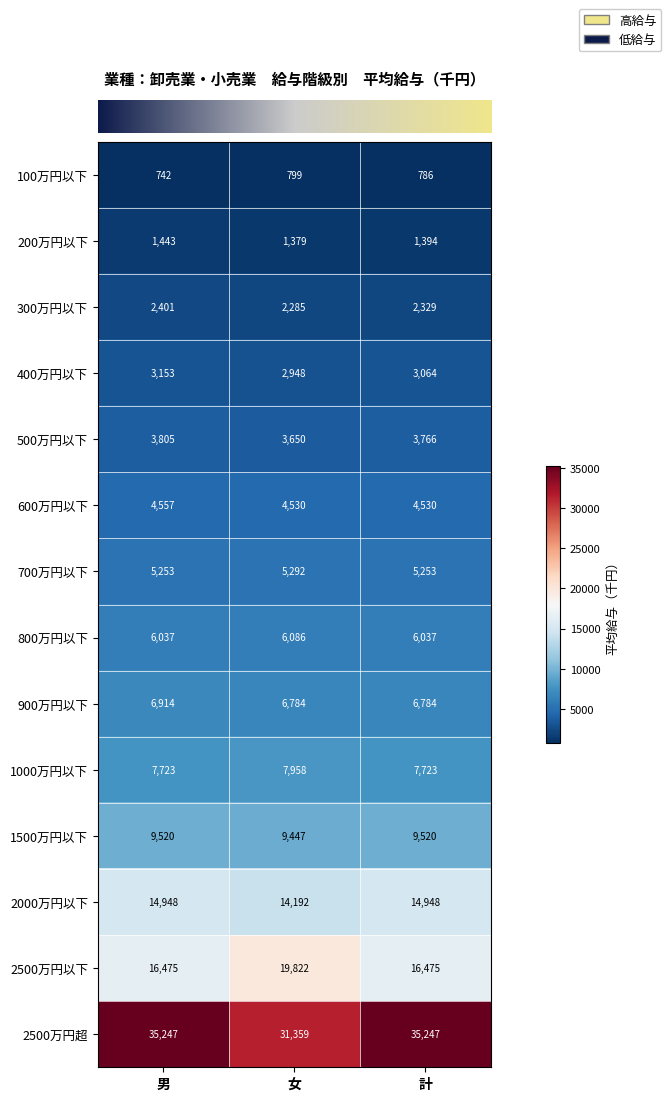

The value of 800万円以下 at 男 is 6037. True or false?

True